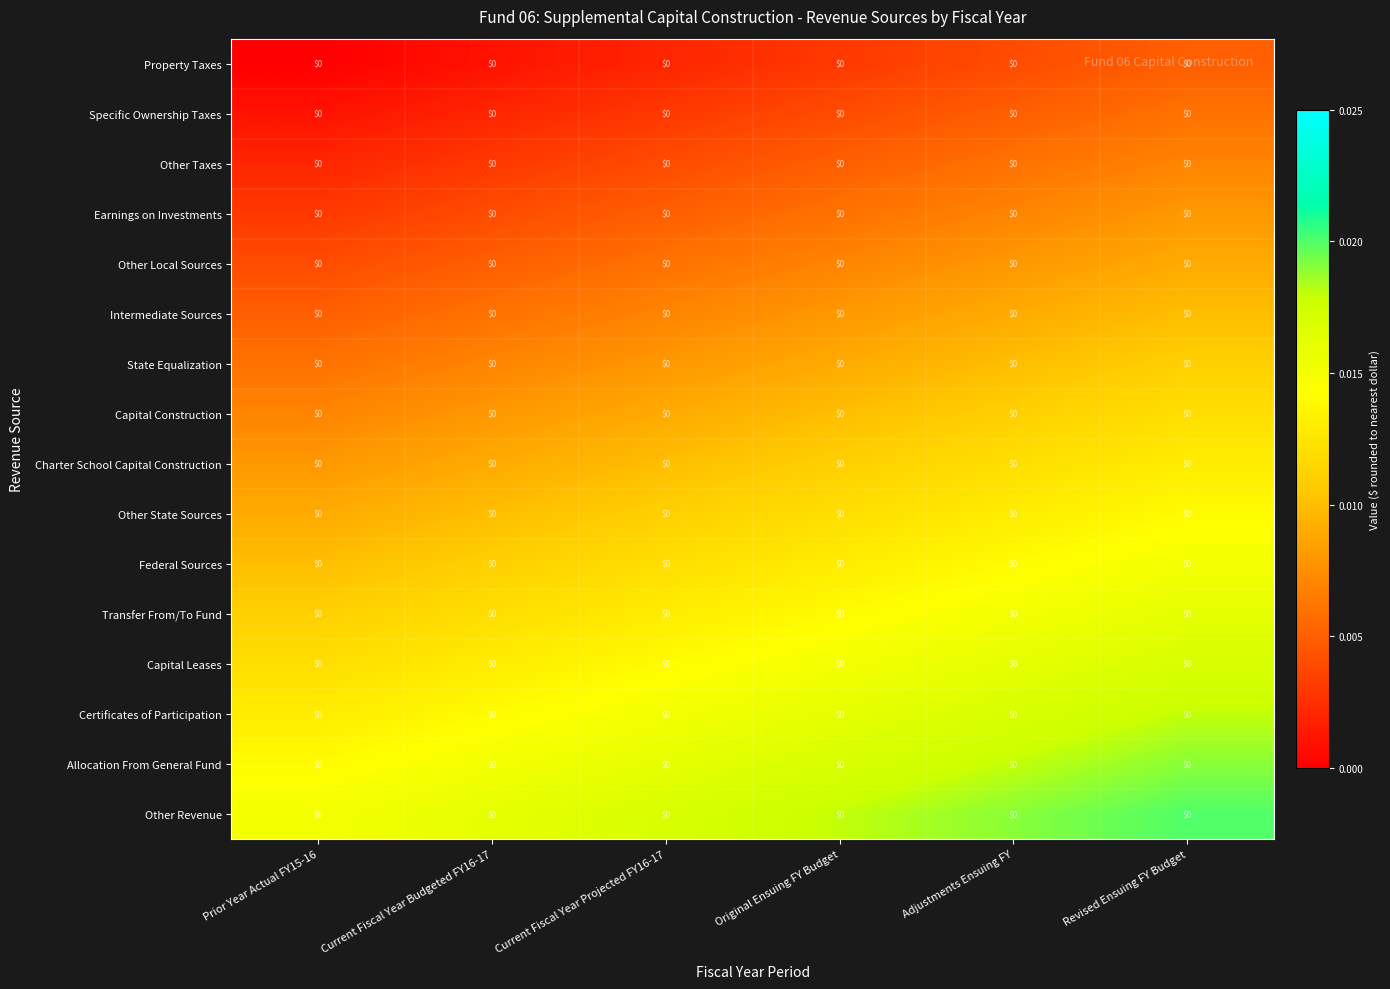

How many Other Taxes values are between 0 and 1?

6